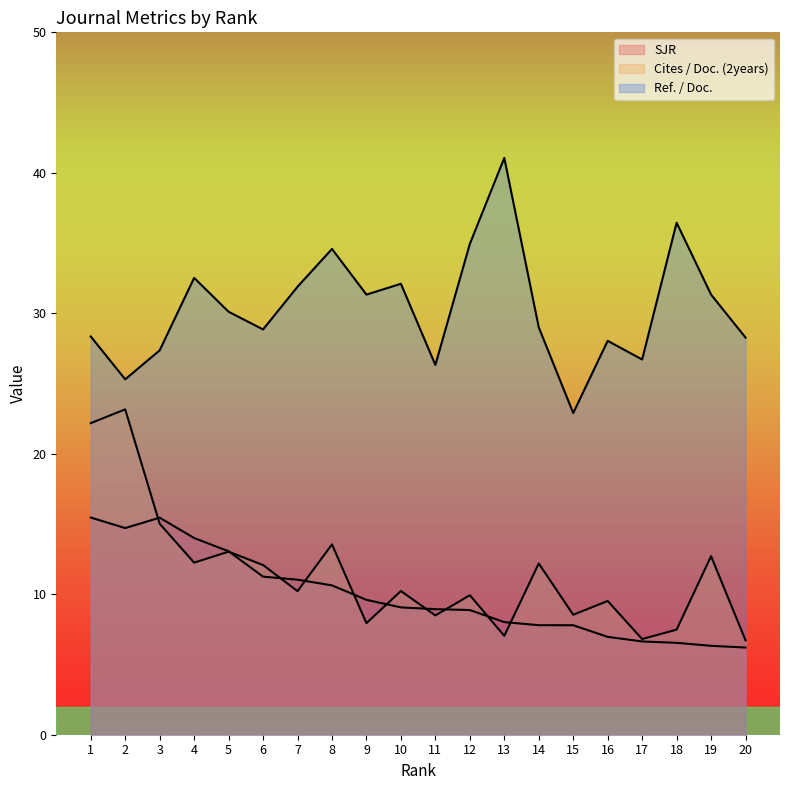

List the labels in order of Ref. / Doc. value, largest first.

13, 18, 12, 8, 4, 10, 7, 9, 19, 5, 14, 6, 1, 20, 16, 3, 17, 11, 2, 15